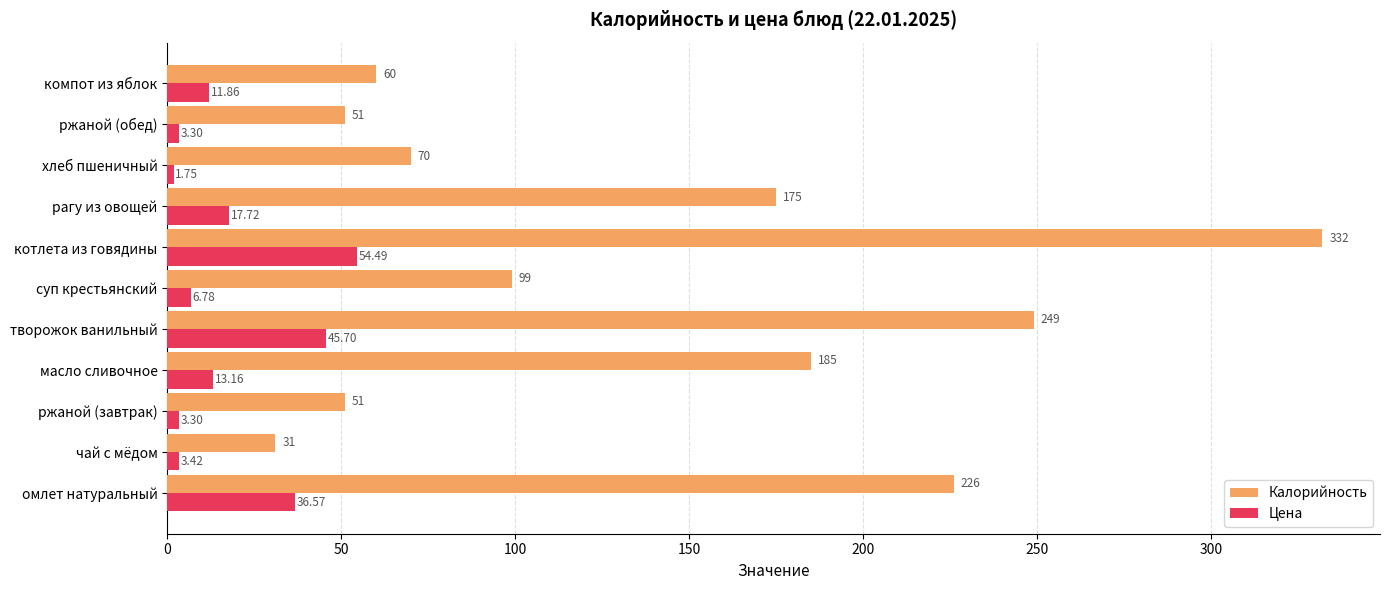

What is the difference between the maximum and minimum values in the Калорийность series?

301.0